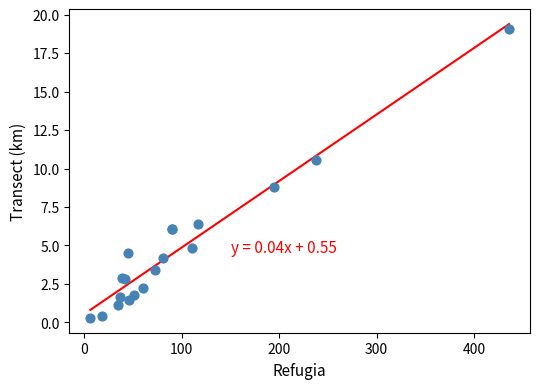

What Y value in the scatter plot is closest to 9?

8.8